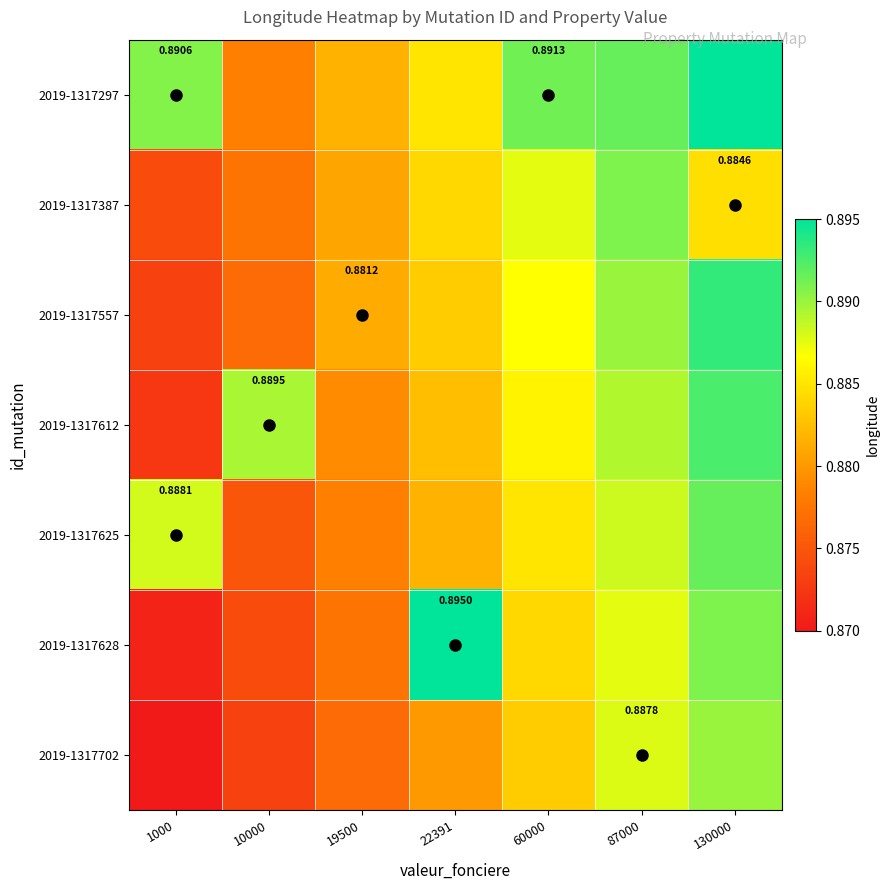

What is the total value across all series at 130000?

6.2